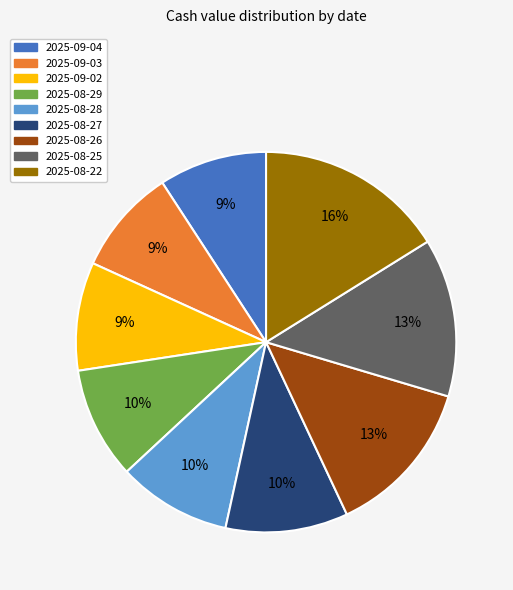

Which slice is the largest?

2025-08-22